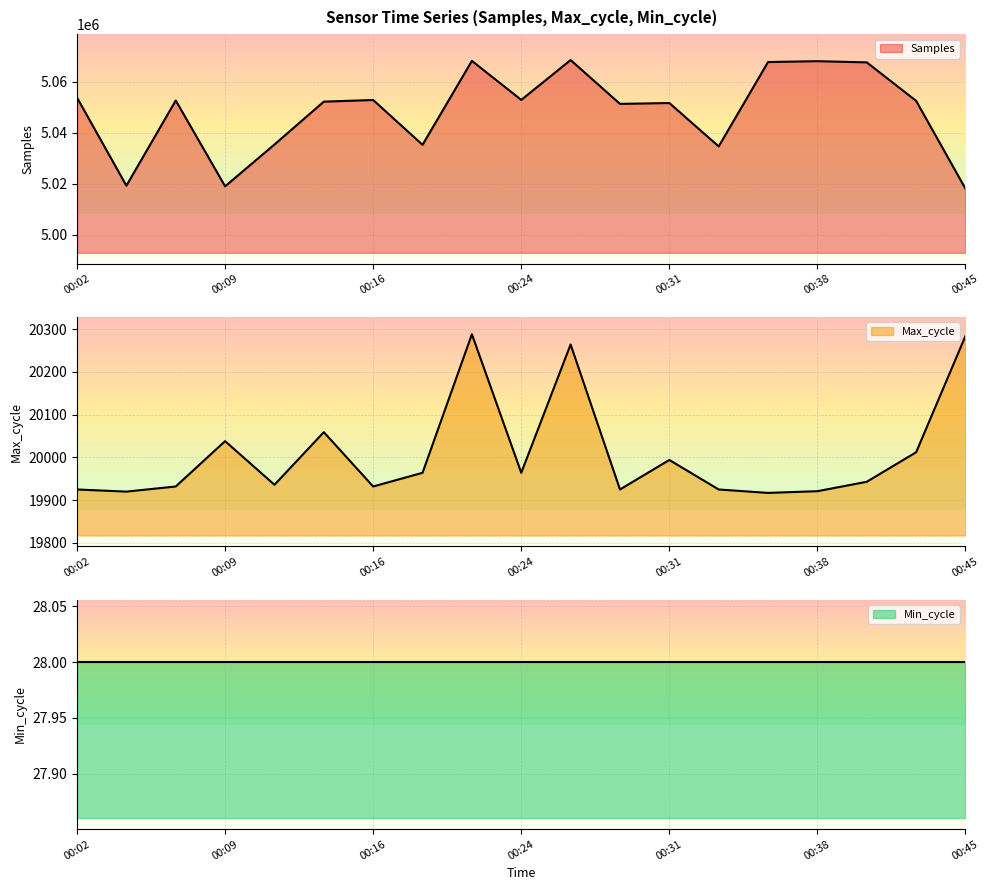

True or false: Max_cycle has a value of 19936 at 00:11.

True